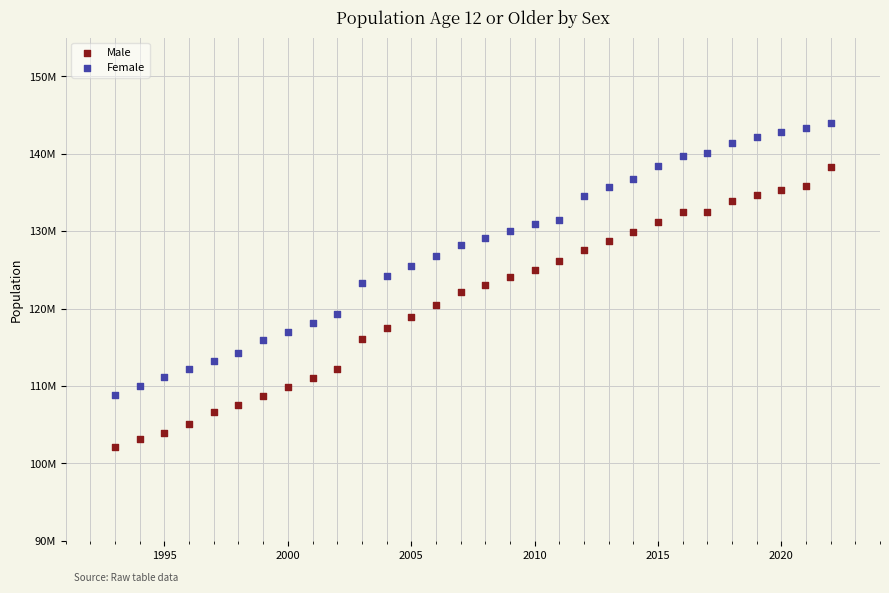

Which series has the largest Y range (max minus min)?

Male